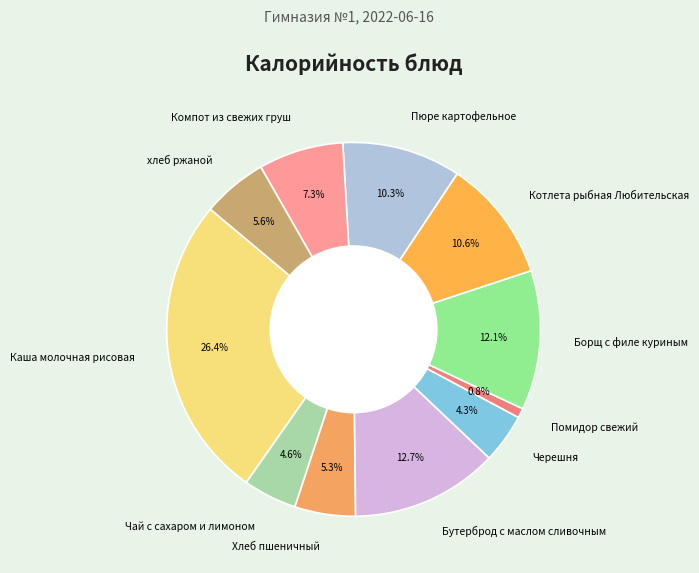

How many slices are in this pie chart?

11